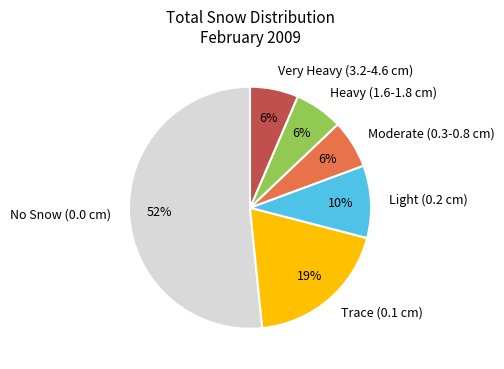

Is the sum of No Snow (0.0 cm) and Very Heavy (3.2-4.6 cm) greater than half?

Yes